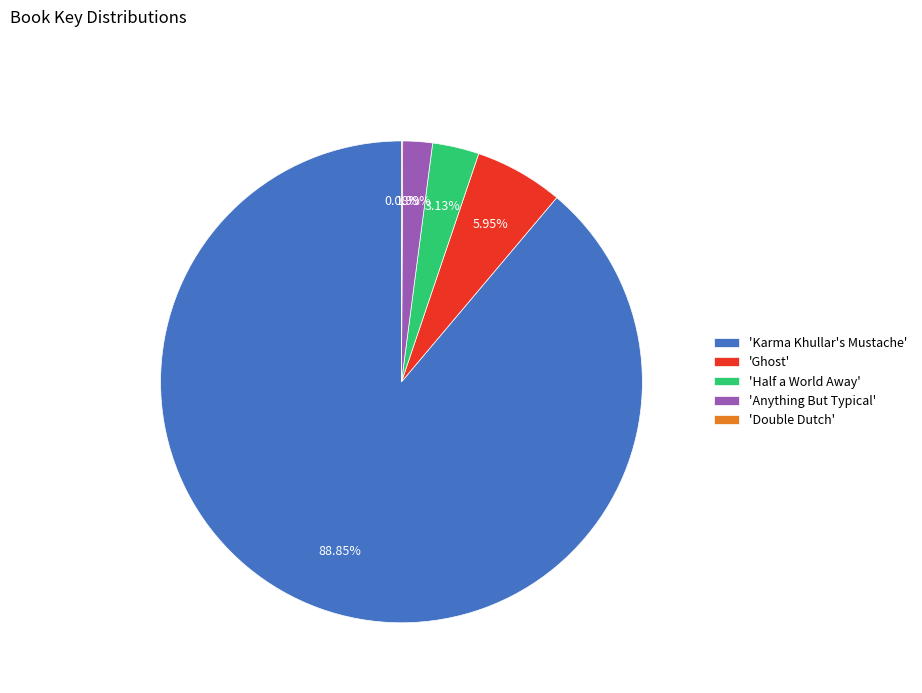

Is there any slice that represents more than half of the pie?

Yes